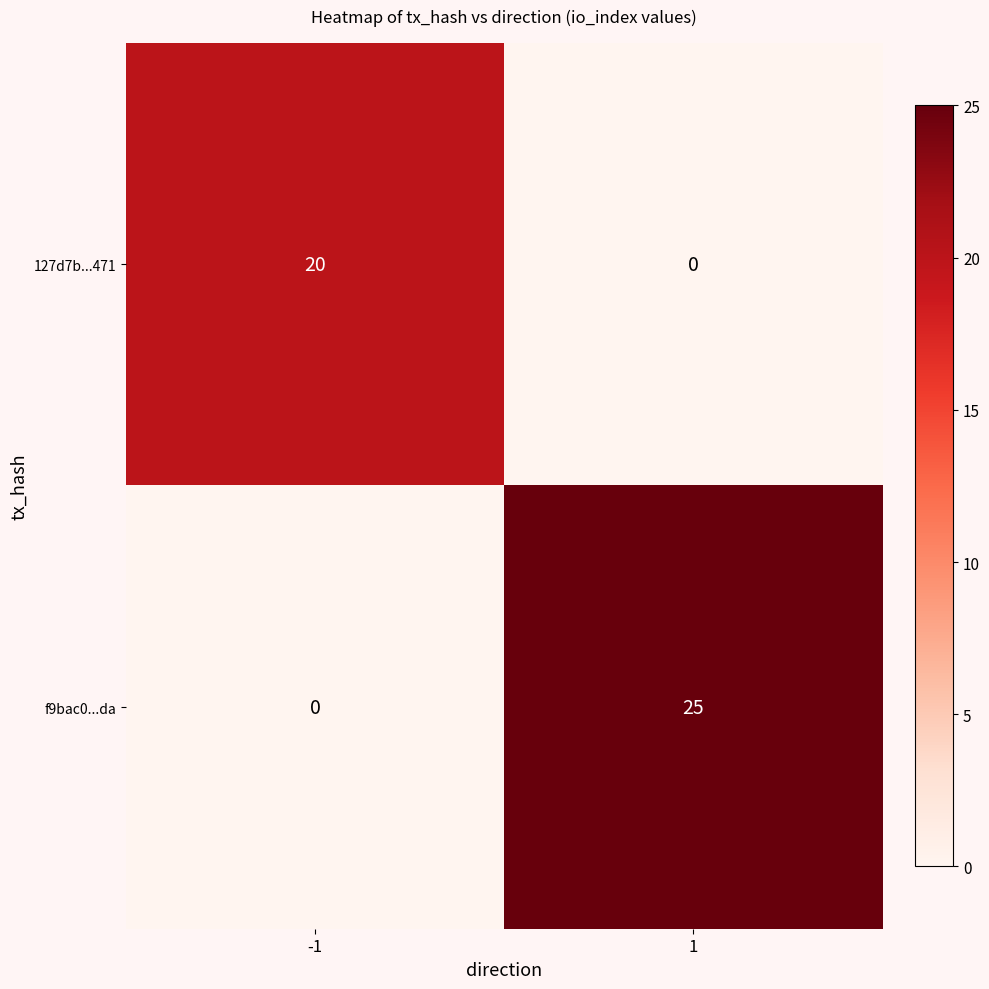

Reading right to left, transcribe all the data shown in this chart.

127d7b...471: 1=0	-1=20
f9bac0...da: 1=25	-1=0